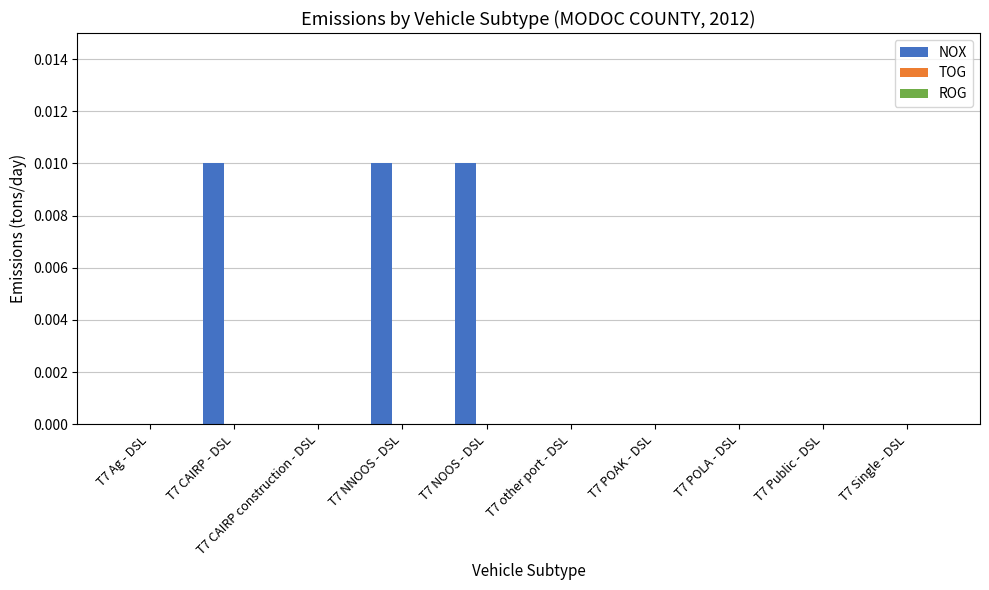

Which has a higher value, T7 CAIRP - DSL or T7 CAIRP construction - DSL?

T7 CAIRP - DSL